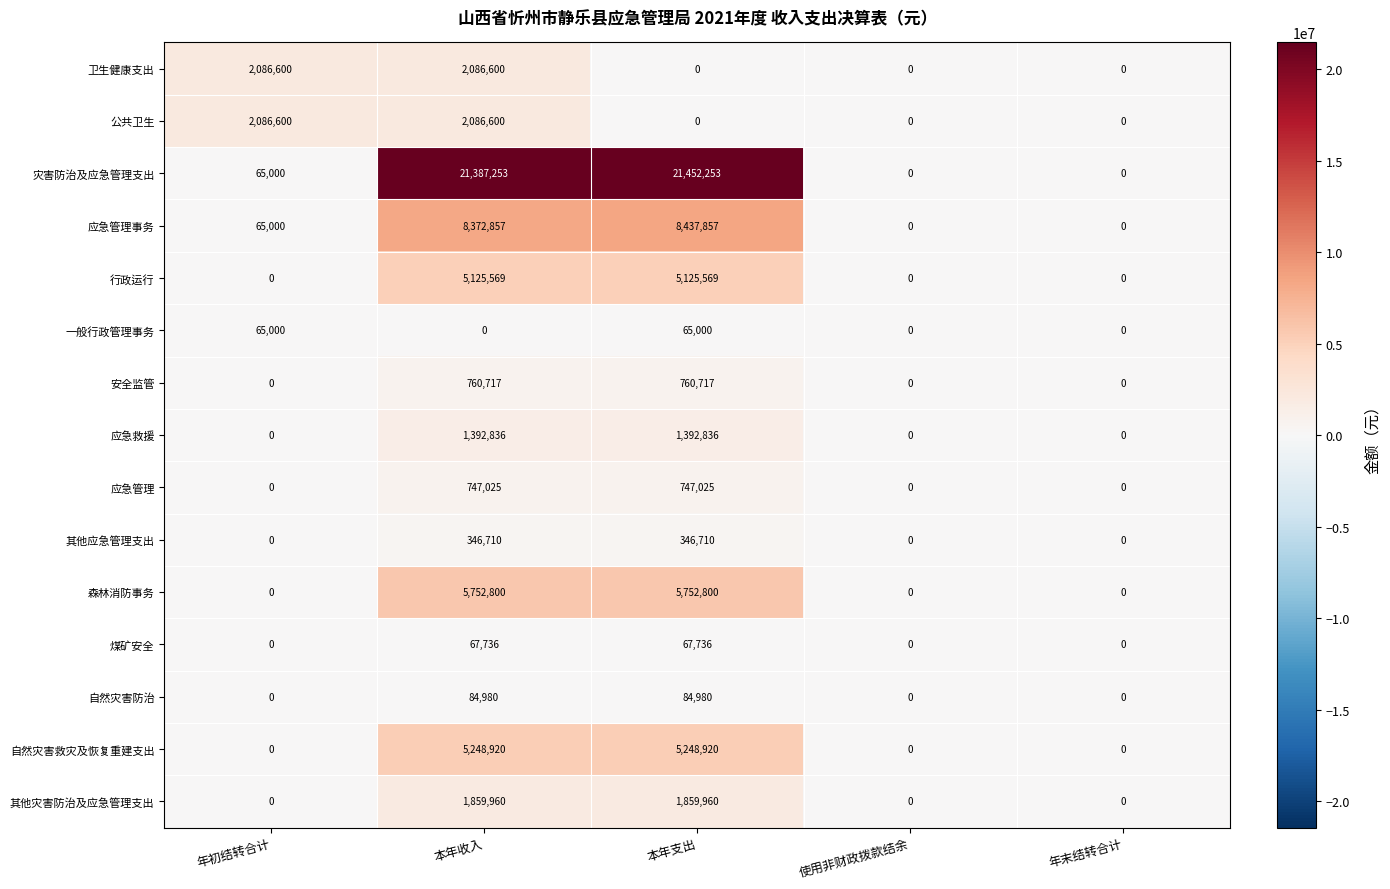

How many values in 应急管理 are above zero?

2